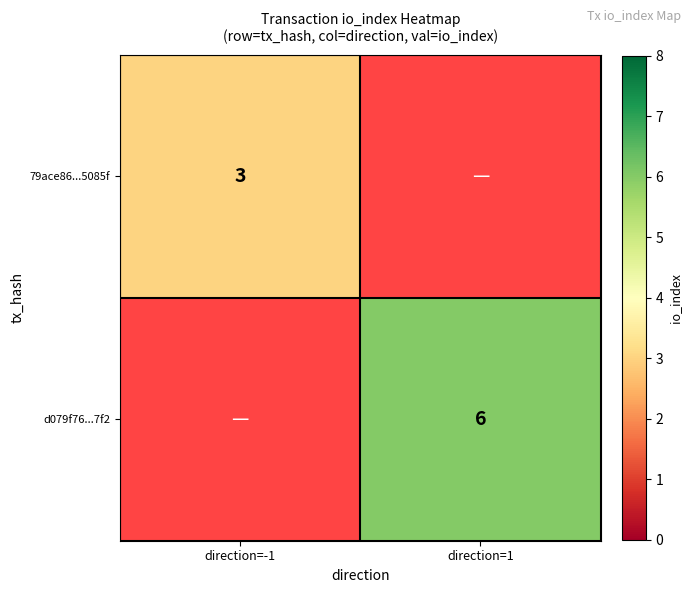

The value of 79ace86...5085f at direction=-1 is 4. True or false?

False